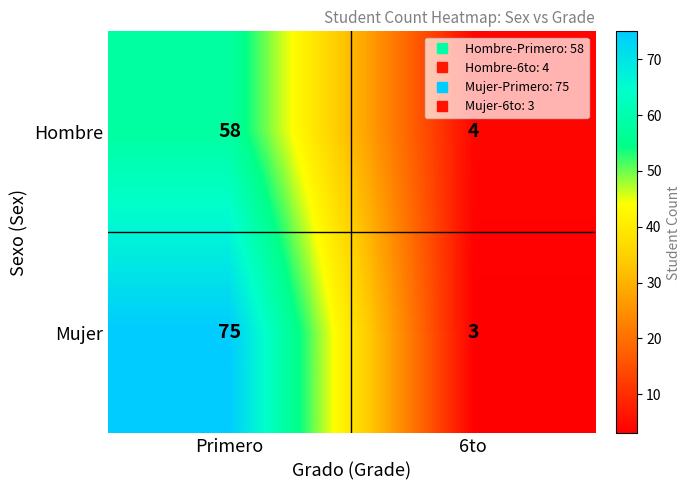

Is the value of Hombre at Primero greater than the value of Mujer at Primero?

No